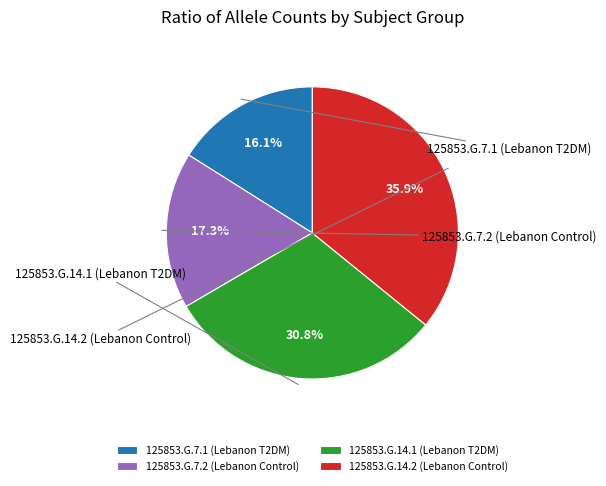

What is the change in value from 125853.G.7.1 (Lebanon T2DM) to 125853.G.7.2 (Lebanon Control)?

+52